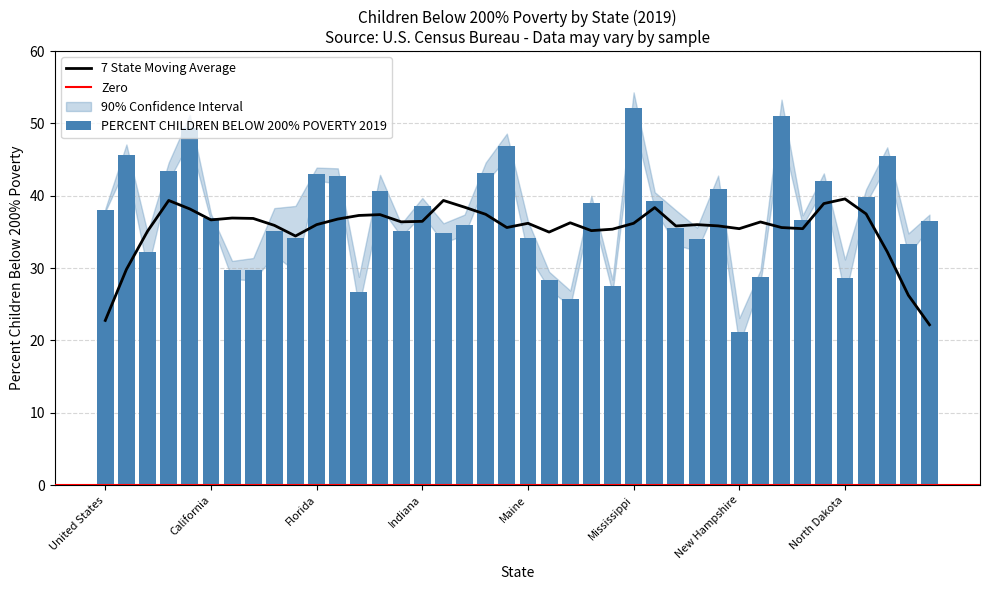

Which category has the highest value across all series?

Mississippi